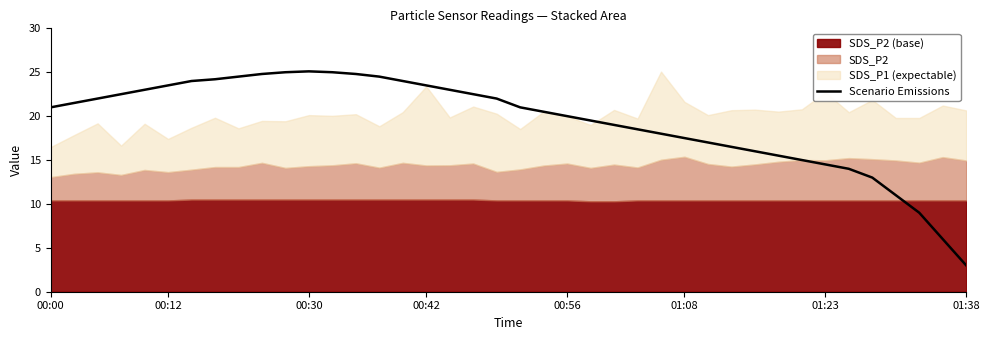

What is the minimum value for Scenario Emissions?

3.0